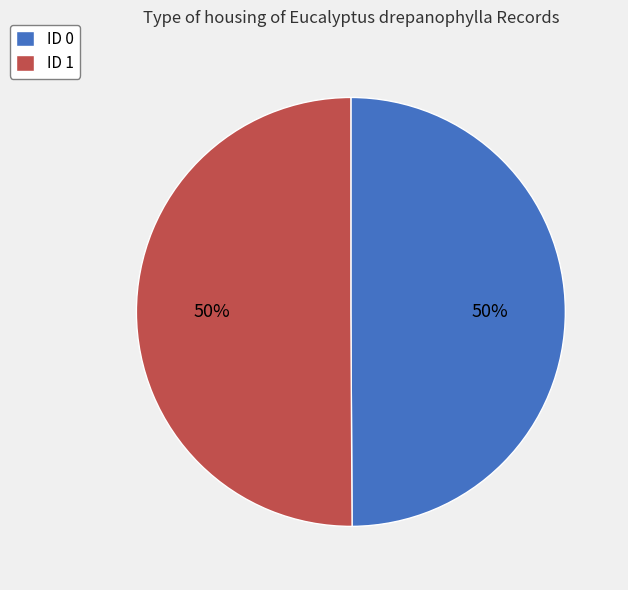

Is it true that ID 0 is 50% of the pie?

True